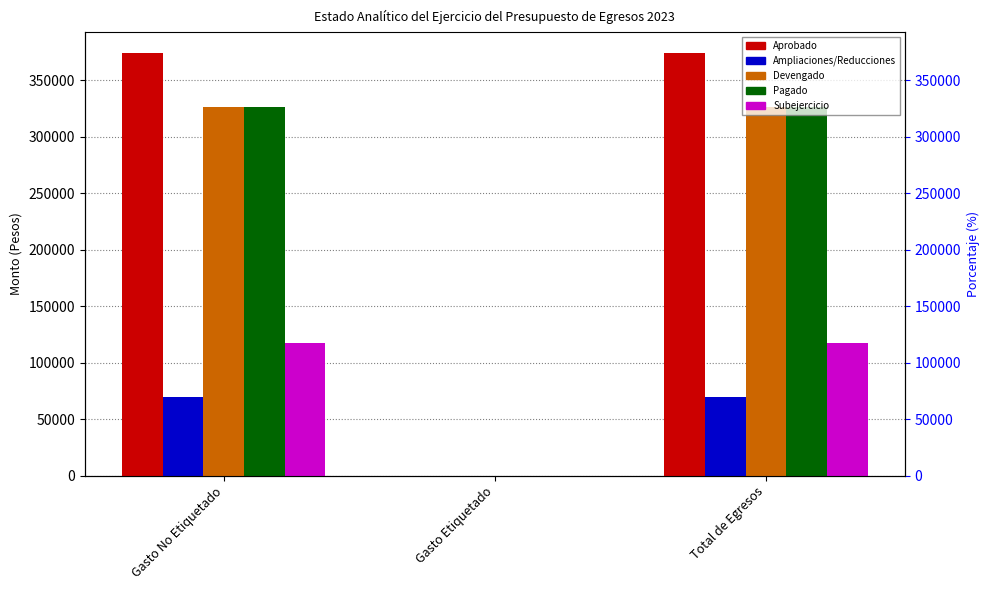

Between Gasto No Etiquetado and Total de Egresos, which is larger?

Gasto No Etiquetado